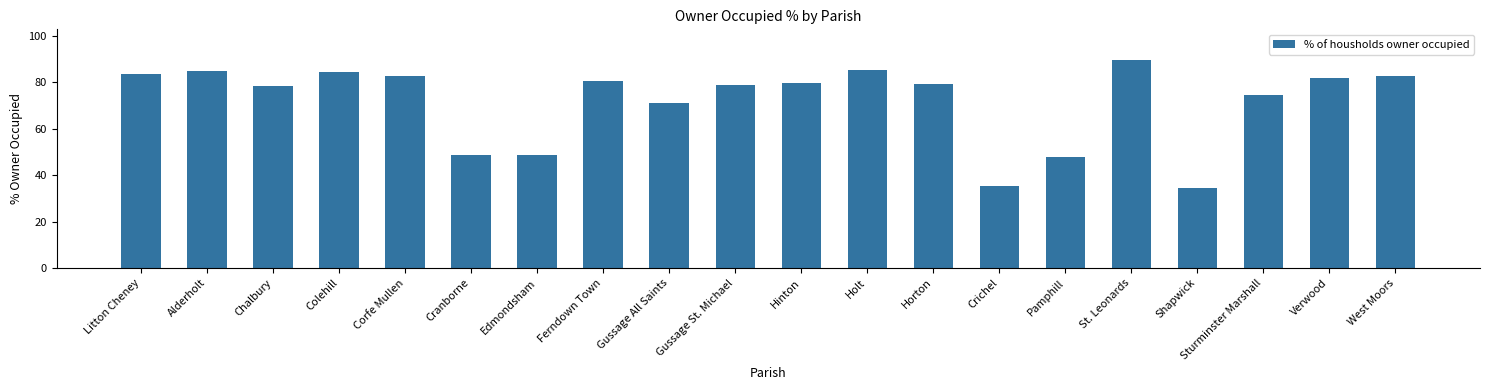

What is the average value?

71.5